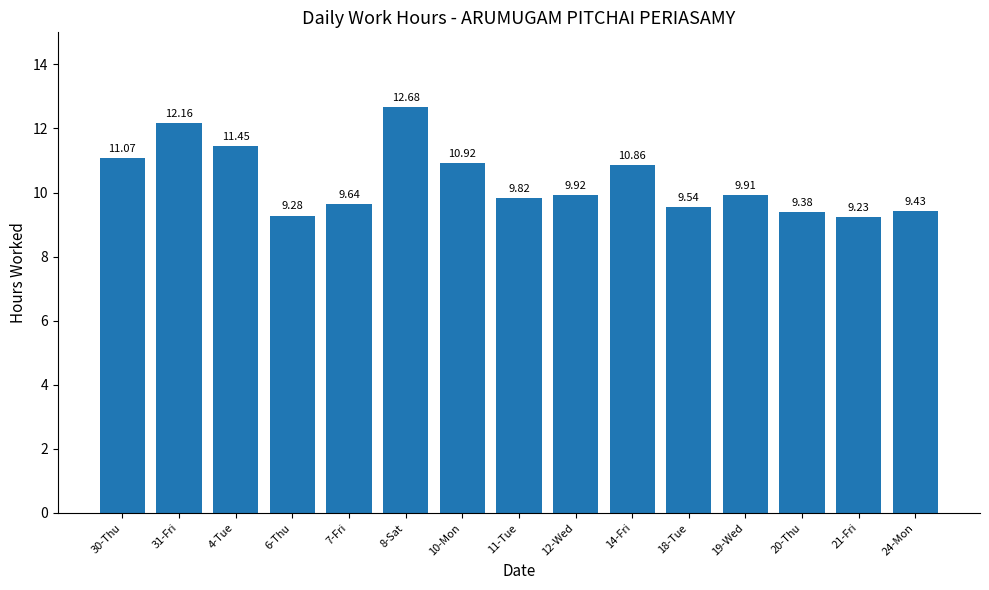

What is the smallest value displayed?

9.2